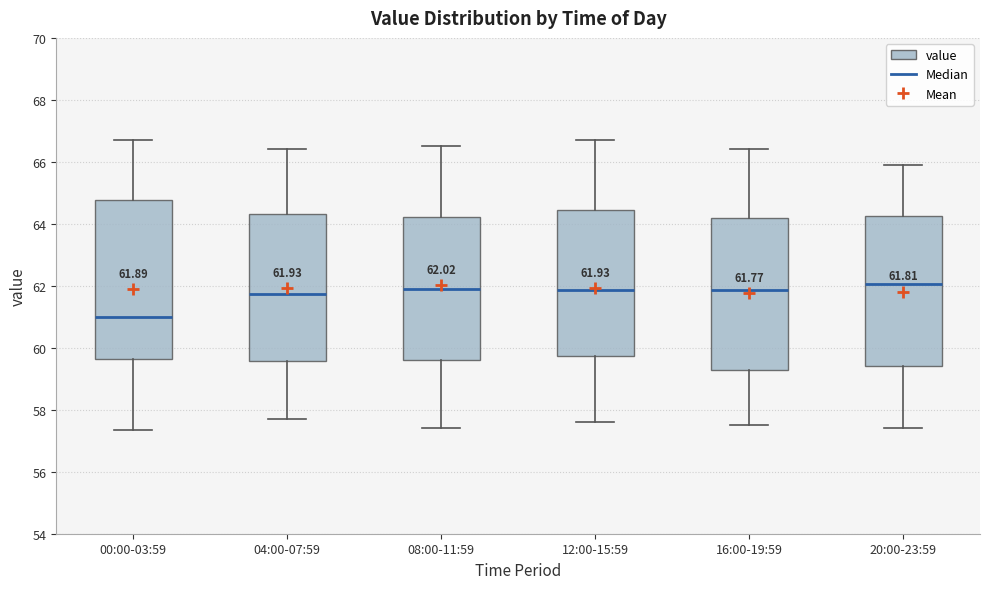

Which box's median line is the lowest?

00:00-03:59